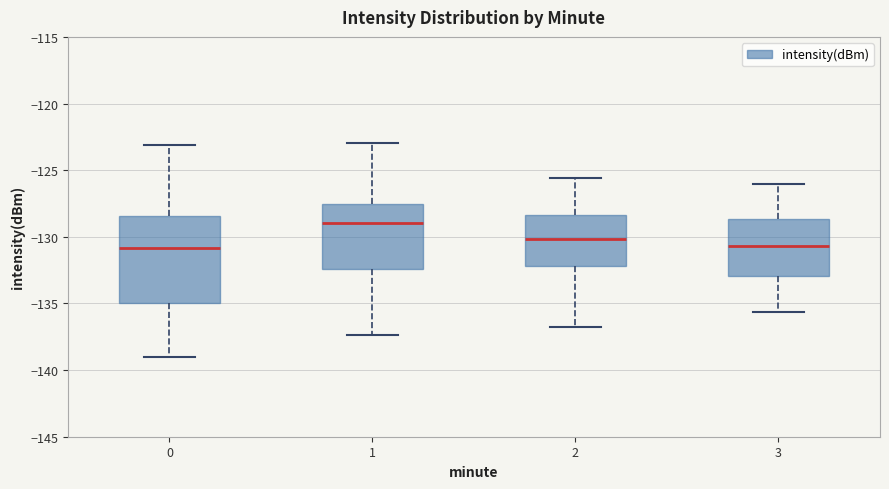

Comparing the boxes themselves (not the whiskers), which one is the tallest?

0